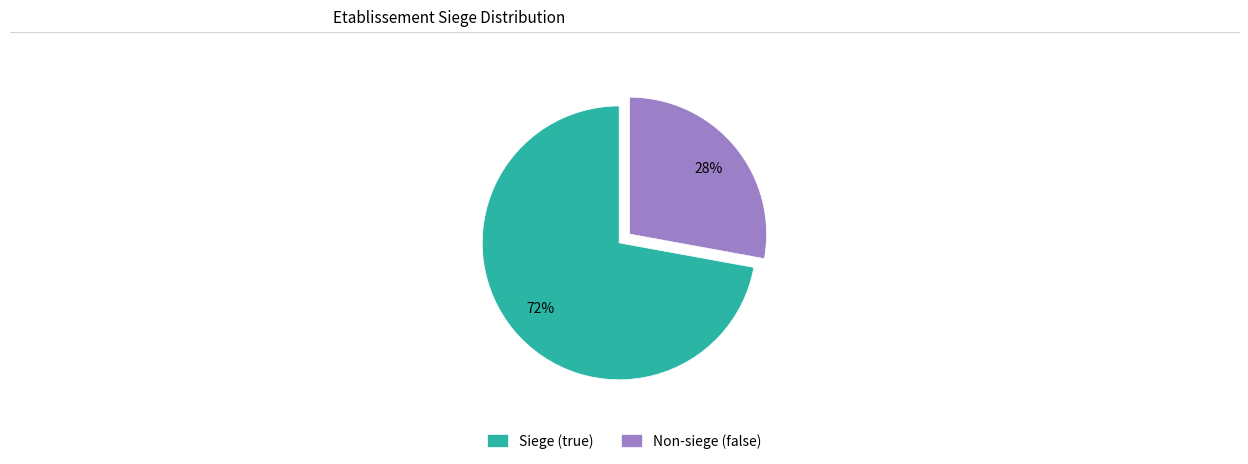

Which has a higher value, Siege (true) or Non-siege (false)?

Siege (true)